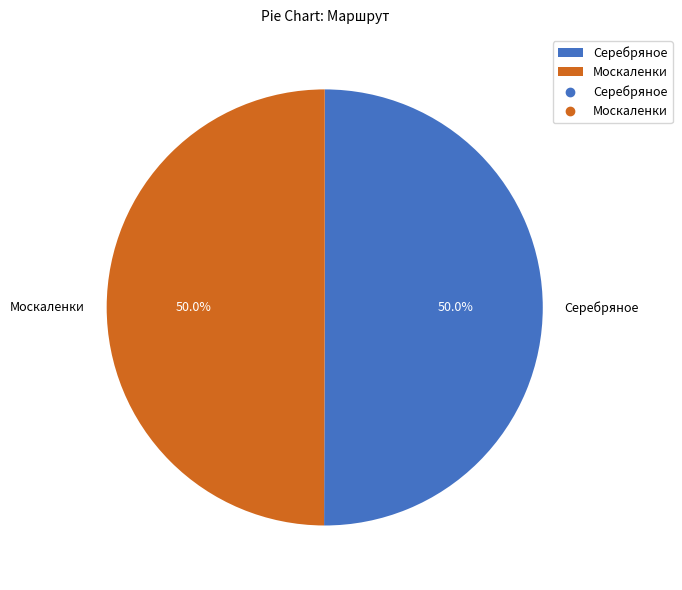

How much of the chart is everything except Серебряное?

50.0%